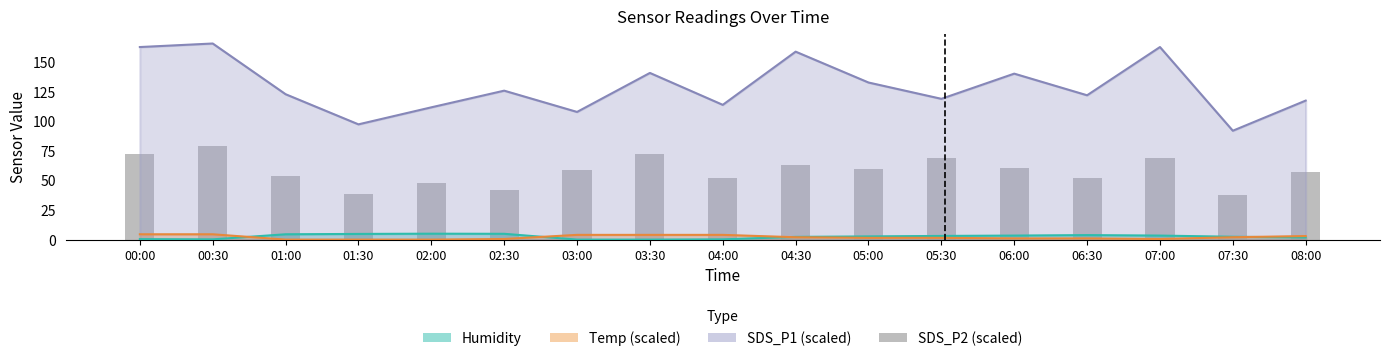

What position from the left is 05:00?

11